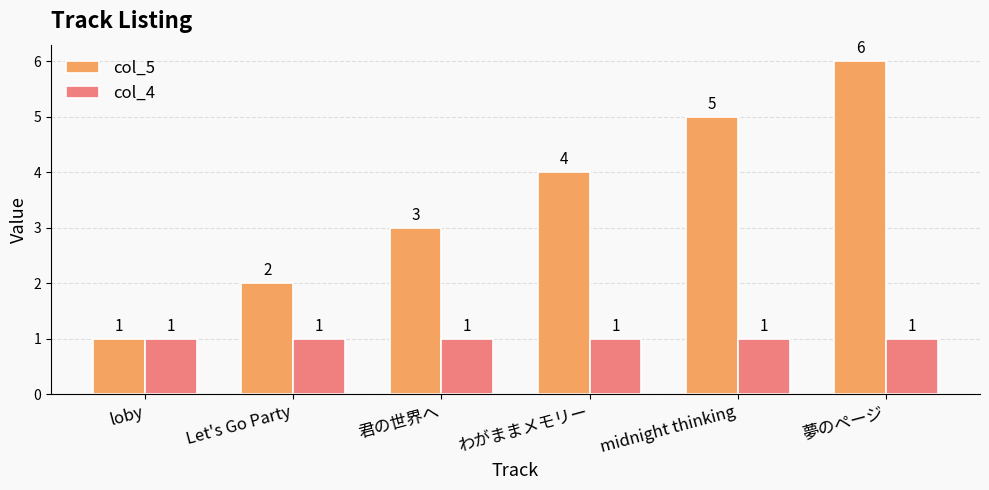

How many data points in col_5 are less than 4?

3